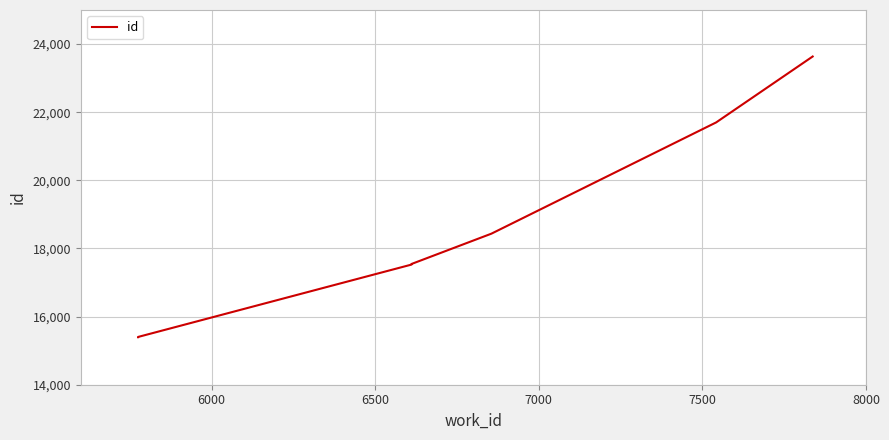

True or false: there are more than 1 points higher than both neighbors.

False